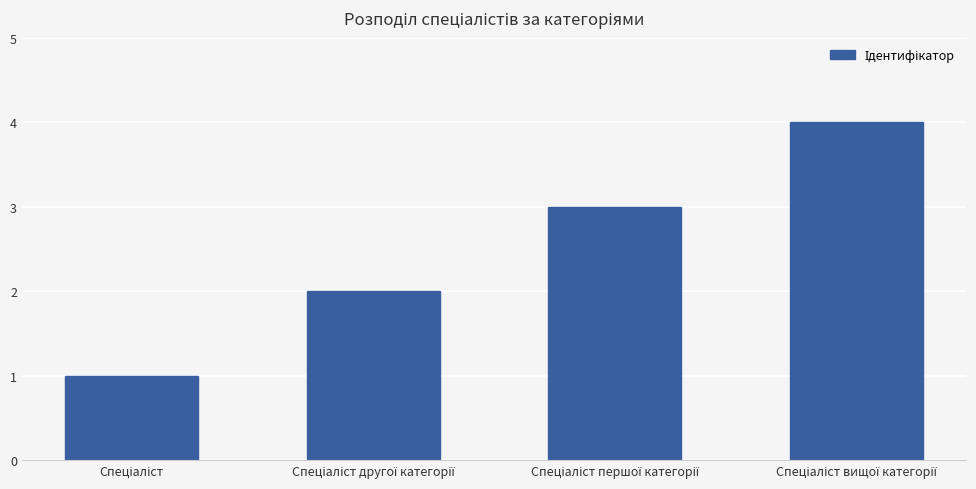

What is the sum of all values?

10